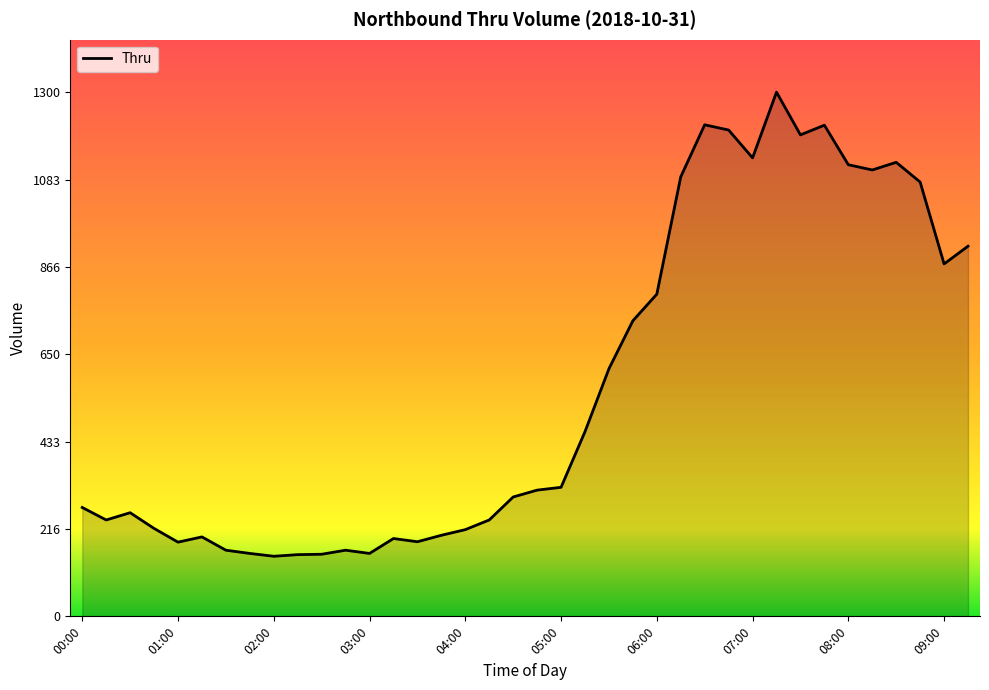

What is the smallest value displayed?

149